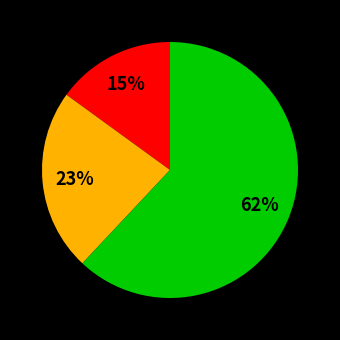

Does any single category account for the majority?

Yes